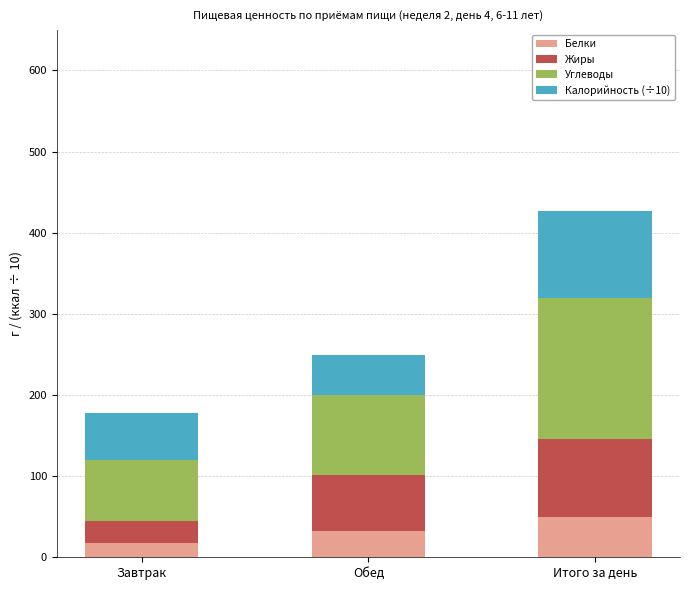

What is the sum of the Белки values at Завтрак and Обед?

50.0